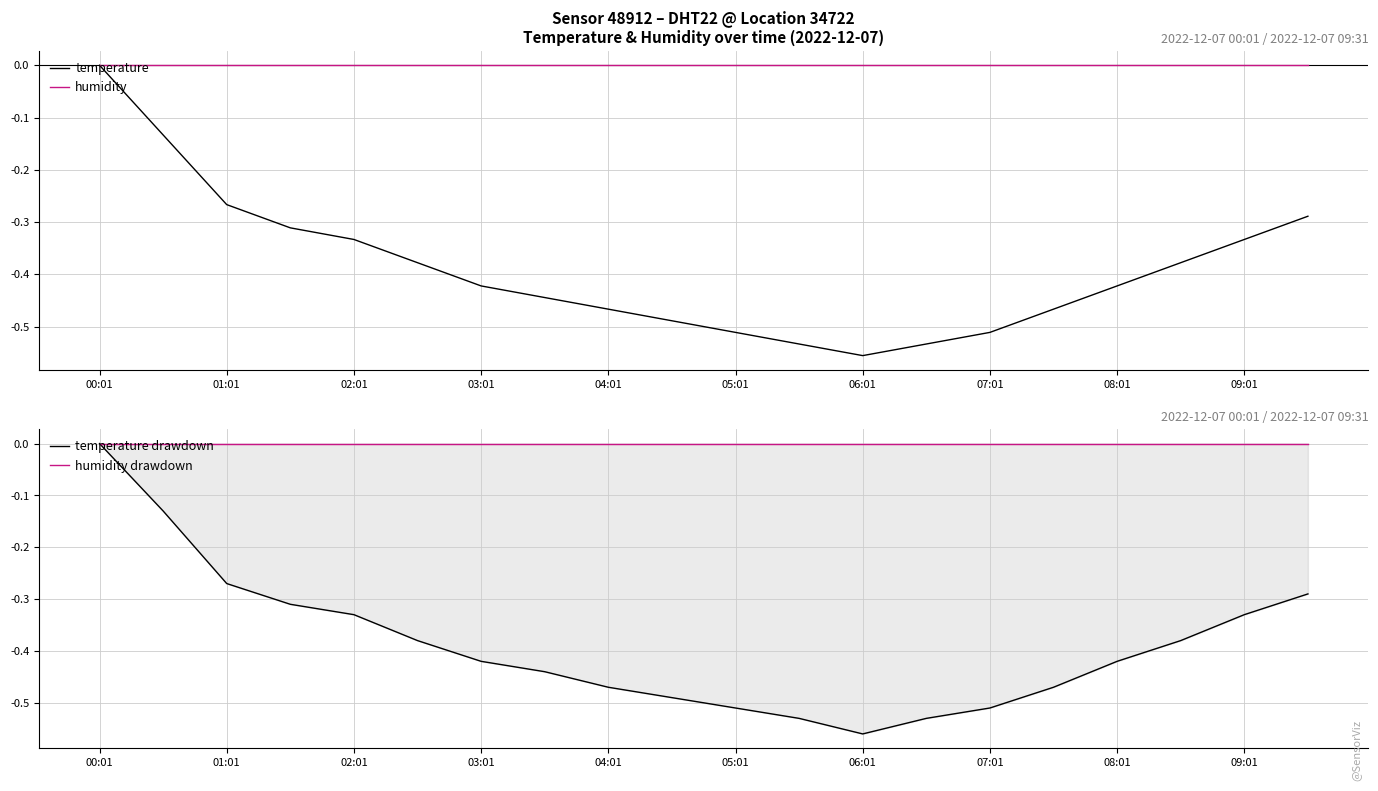

Which category has the lowest value in the temperature series?

06:01